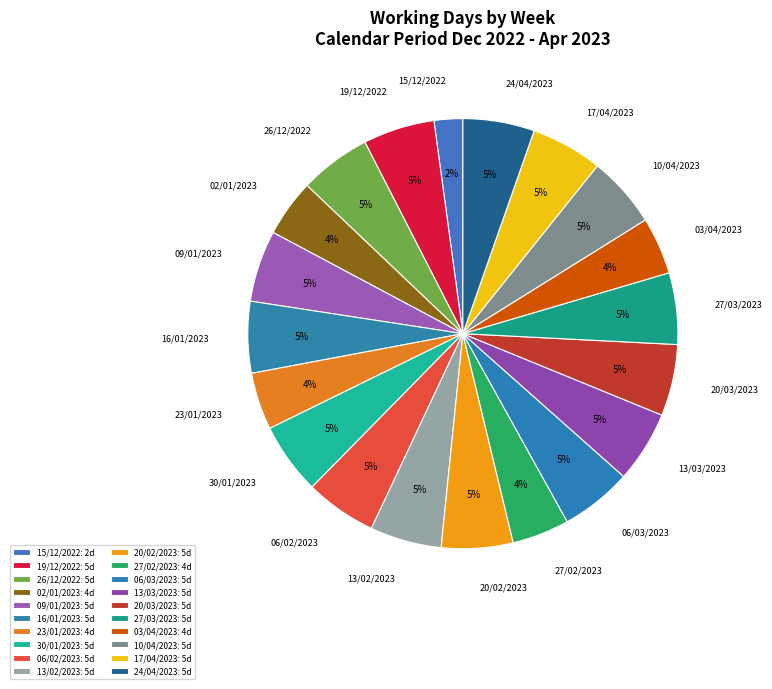

Rank the categories by value from highest to lowest.

19/12/2022, 26/12/2022, 09/01/2023, 16/01/2023, 30/01/2023, 06/02/2023, 13/02/2023, 20/02/2023, 06/03/2023, 13/03/2023, 20/03/2023, 27/03/2023, 10/04/2023, 17/04/2023, 24/04/2023, 02/01/2023, 23/01/2023, 27/02/2023, 03/04/2023, 15/12/2022